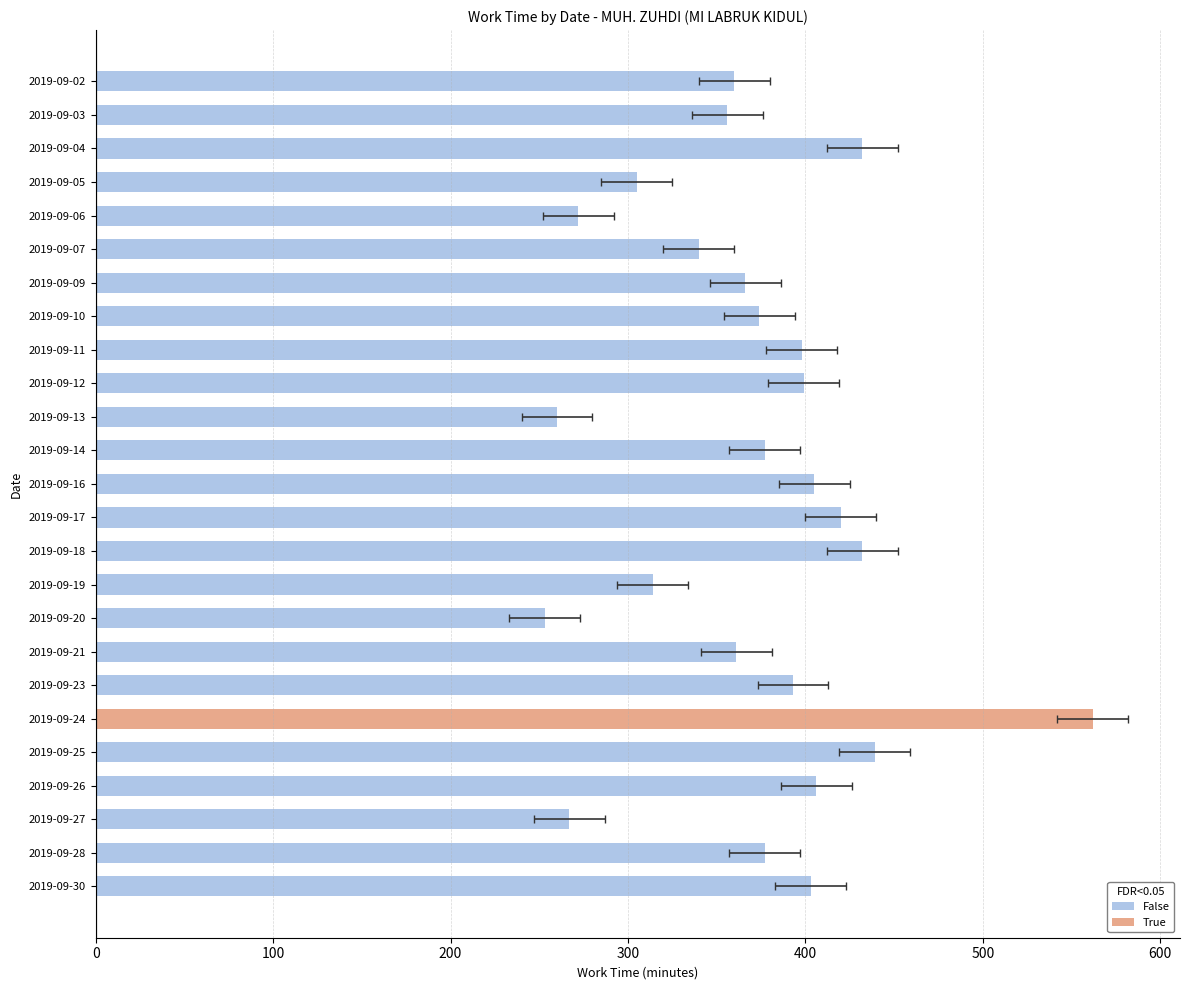

The value at 2019-09-25 is 439. True or false?

True